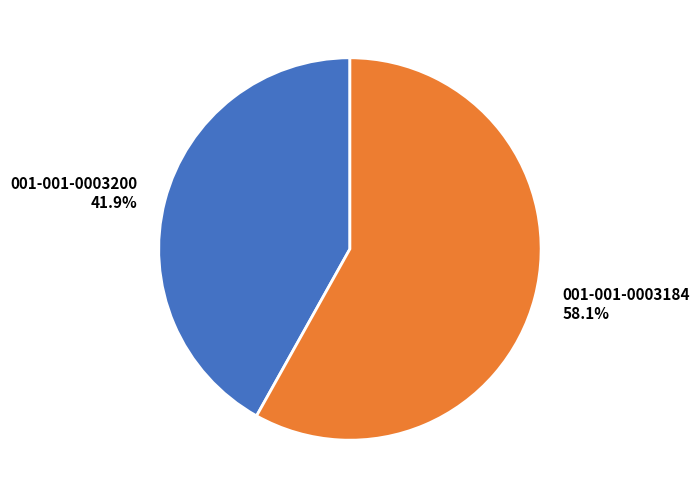

Between 001-001-0003184 and 001-001-0003200, which is larger?

001-001-0003184